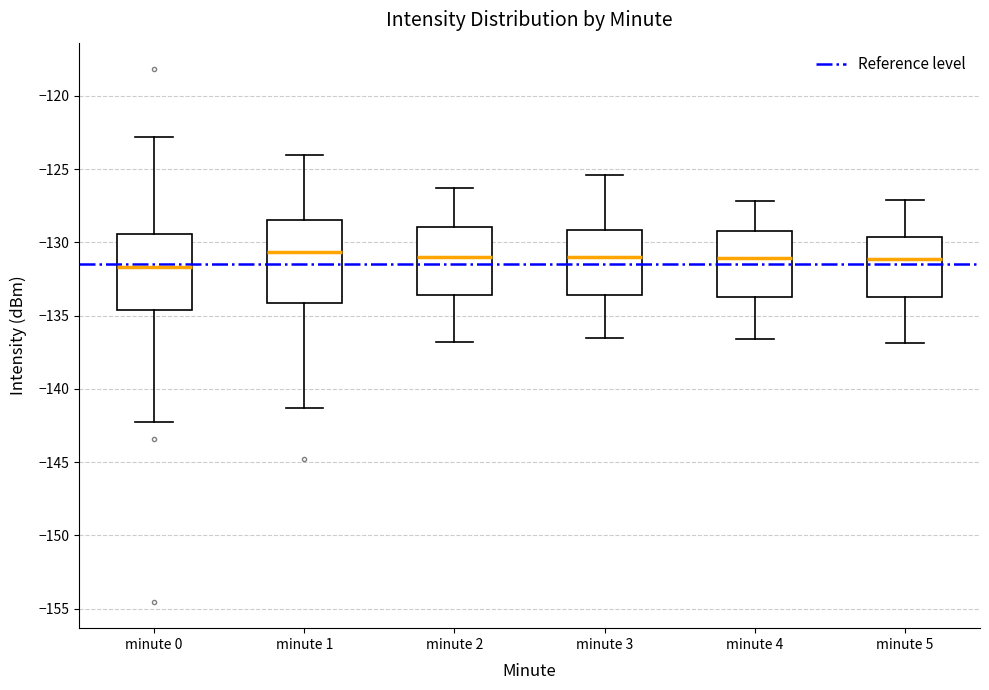

Reading left to right, transcribe this box plot: for each box, give where its median line is, the range the box spans, and where its two whiskers end, as read against the y-axis. The values are not printed on the chart, so give them approximately, as read against the axis.

minute 0: median -131.5, box -134.5 to -129.5, whiskers -142.5 to -123.0
minute 1: median -130.5, box -134.0 to -128.5, whiskers -141.5 to -124.0
minute 2: median -131.0, box -133.5 to -129.0, whiskers -137.0 to -126.5
minute 3: median -131.0, box -133.5 to -129.0, whiskers -136.5 to -125.5
minute 4: median -131.0, box -133.5 to -129.0, whiskers -136.5 to -127.0
minute 5: median -131.0, box -133.5 to -129.5, whiskers -137.0 to -127.0